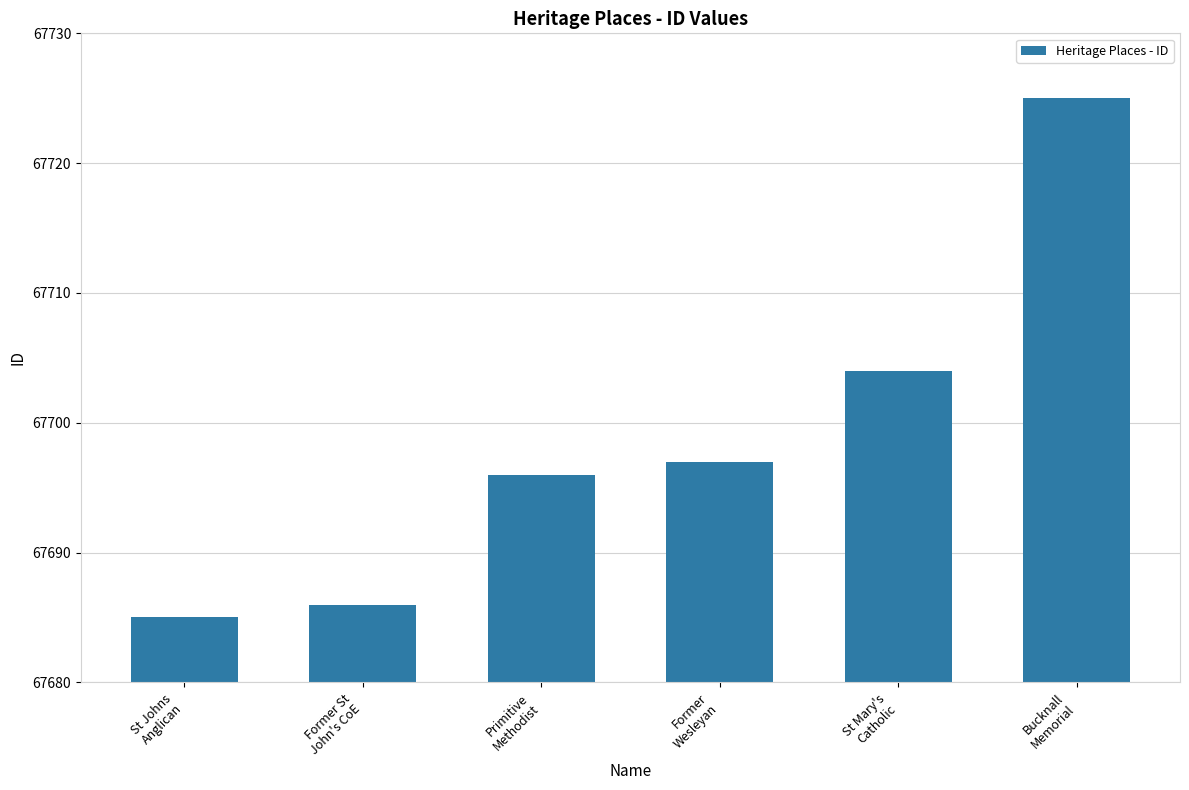

Reading right to left, extract all data points from this chart.

67725	67704	67697	67696	67686	67685